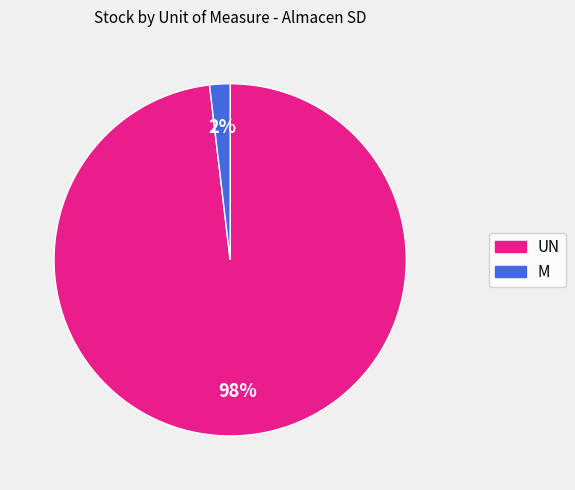

Is it true that M is 8% of the pie?

False